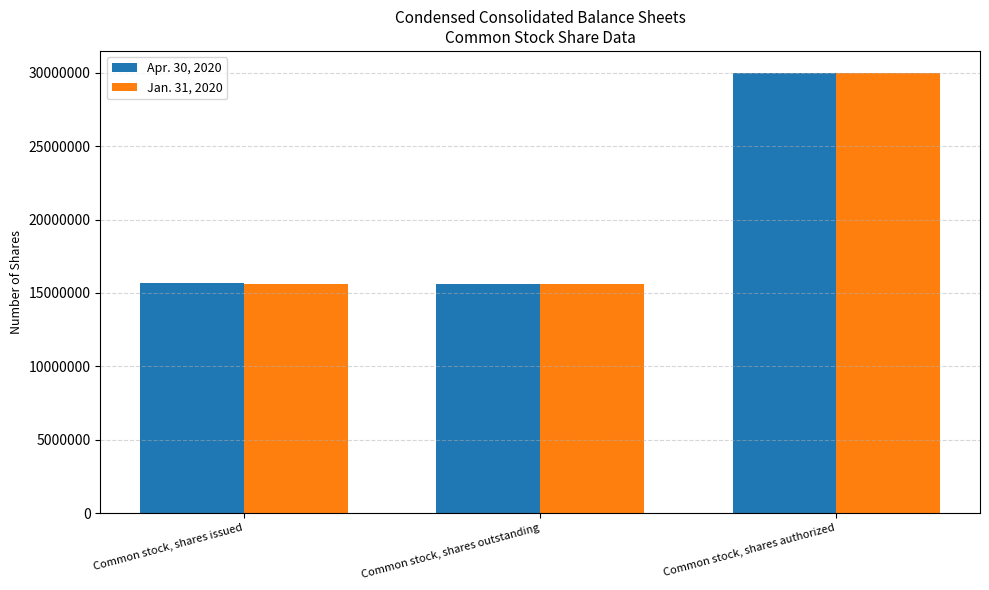

What is the total value across all series at Common stock, shares authorized?

60000000